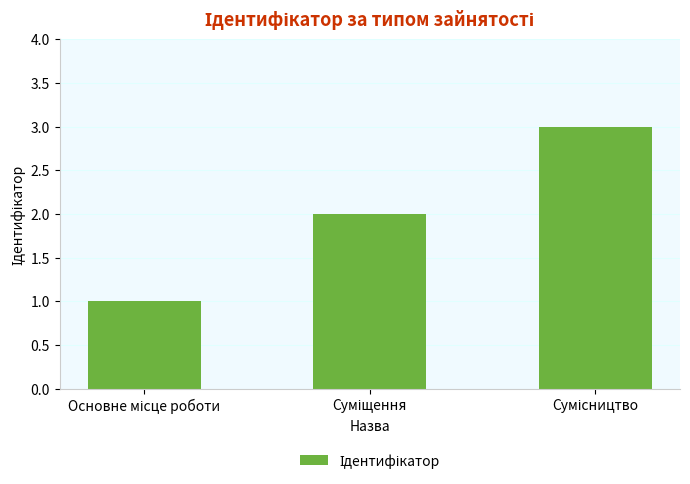

Reading left to right, list all the values displayed in this chart.

1	2	3